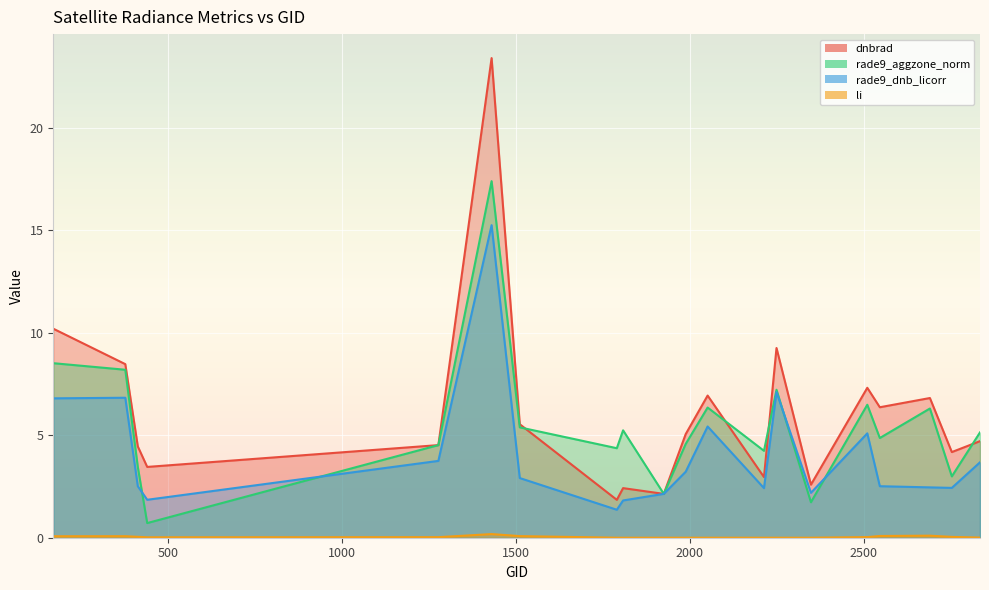

Which label corresponds to the smallest value in the chart?

1988